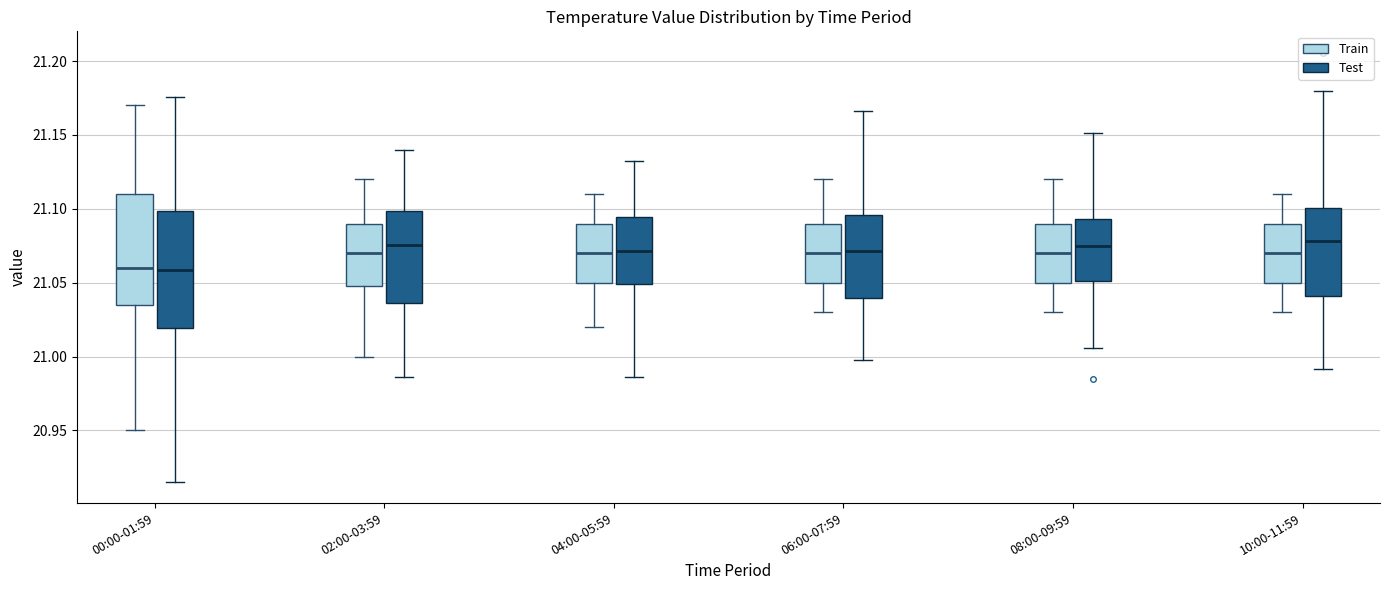

Reading left to right, read every box against the y-axis: the position of its median line, the range the box covers, and the ends of its whiskers. The values are not printed on the chart, so give them approximately, as read against the axis.

00:00-01:59 (Train): median 21.060, box 21.035 to 21.110, whiskers 20.950 to 21.170
00:00-01:59 (Test): median 21.060, box 21.020 to 21.100, whiskers 20.915 to 21.175
02:00-03:59 (Train): median 21.070, box 21.050 to 21.090, whiskers 21.000 to 21.120
02:00-03:59 (Test): median 21.075, box 21.035 to 21.100, whiskers 20.985 to 21.140
04:00-05:59 (Train): median 21.070, box 21.050 to 21.090, whiskers 21.020 to 21.110
04:00-05:59 (Test): median 21.070, box 21.050 to 21.095, whiskers 20.985 to 21.135
06:00-07:59 (Train): median 21.070, box 21.050 to 21.090, whiskers 21.030 to 21.120
06:00-07:59 (Test): median 21.070, box 21.040 to 21.095, whiskers 21.000 to 21.165
08:00-09:59 (Train): median 21.070, box 21.050 to 21.090, whiskers 21.030 to 21.120
08:00-09:59 (Test): median 21.075, box 21.050 to 21.095, whiskers 21.005 to 21.150
10:00-11:59 (Train): median 21.070, box 21.050 to 21.090, whiskers 21.030 to 21.110
10:00-11:59 (Test): median 21.080, box 21.040 to 21.100, whiskers 20.990 to 21.180